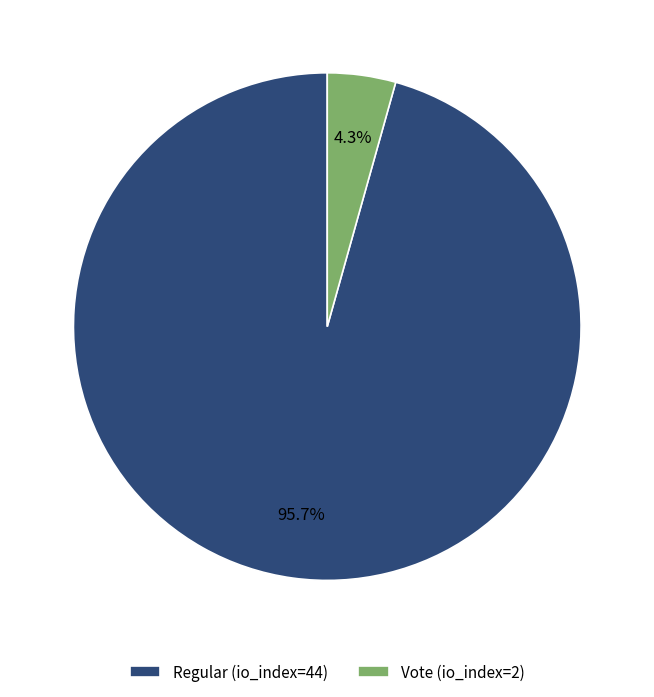

Between Vote and Regular, which is larger?

Regular